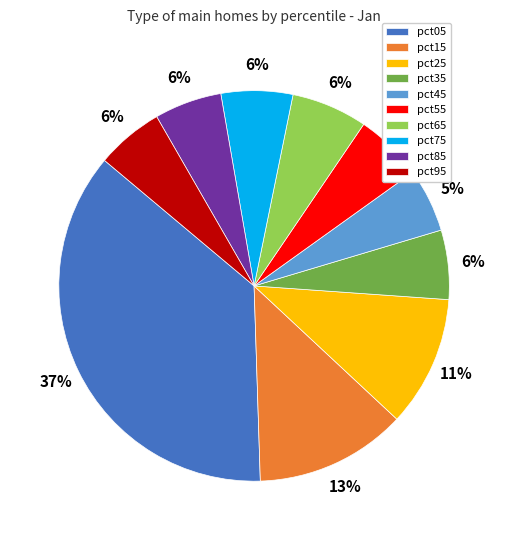

The pct35 slice represents 6% of the pie. True or false?

True